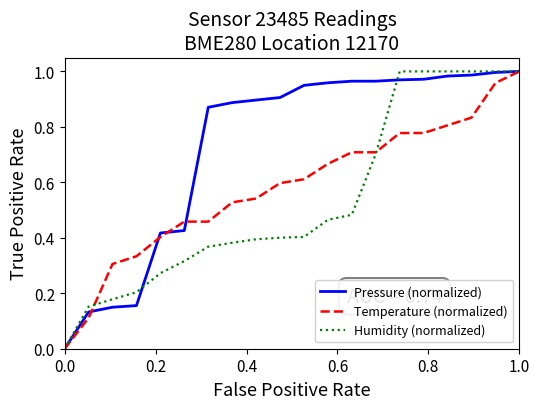

Which series has the largest total across all categories?

Pressure (normalized)